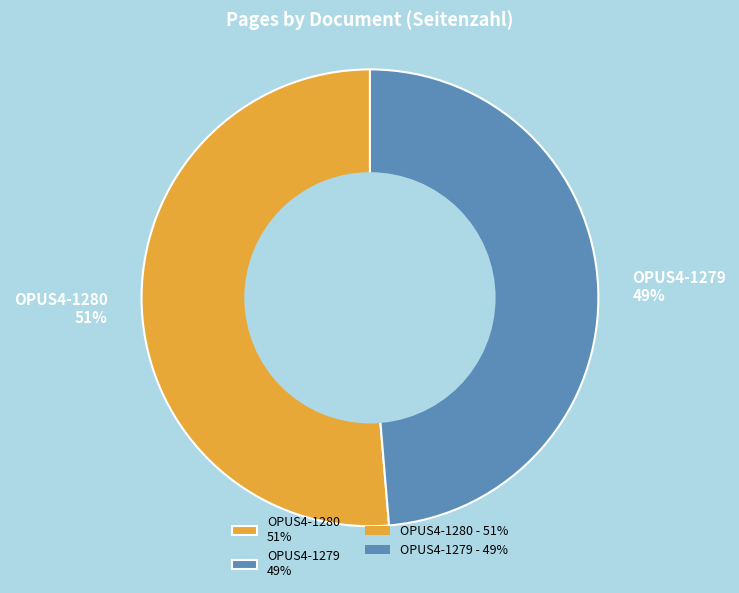

Count the number of slices in the pie.

2